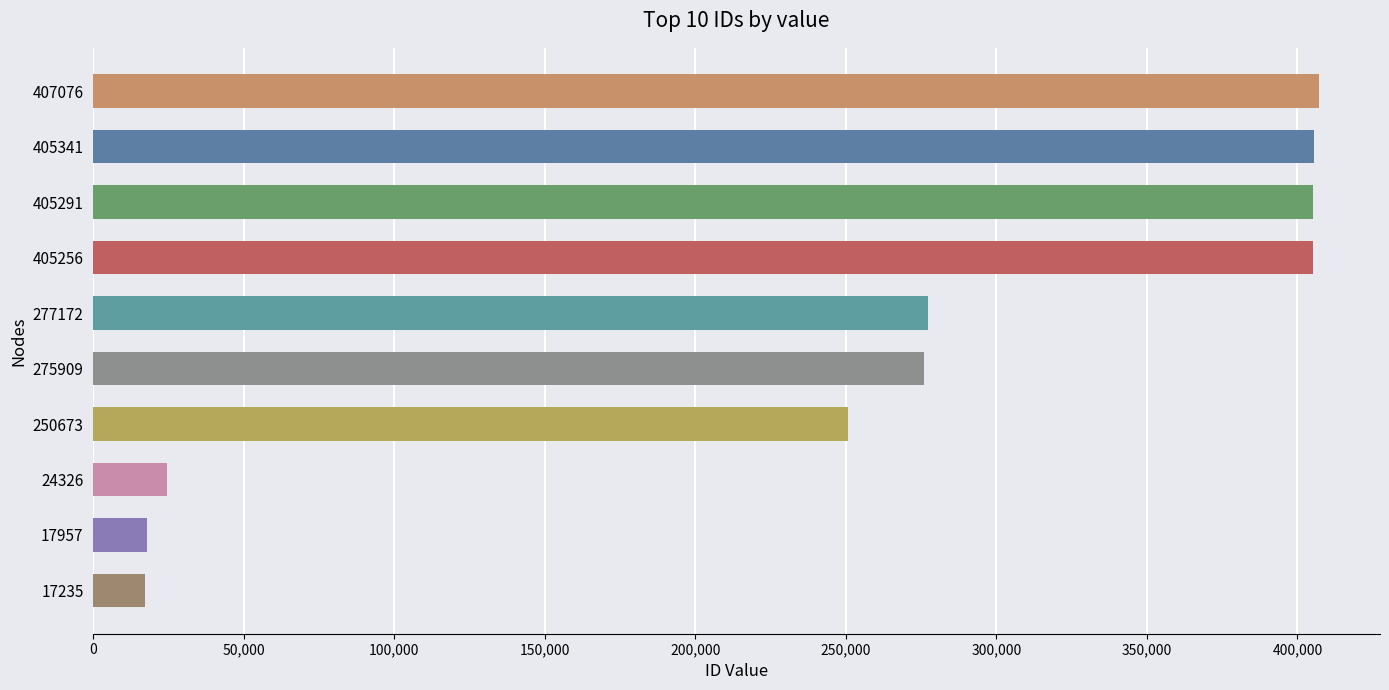

Where is the data nearest to the value 212155?

250673